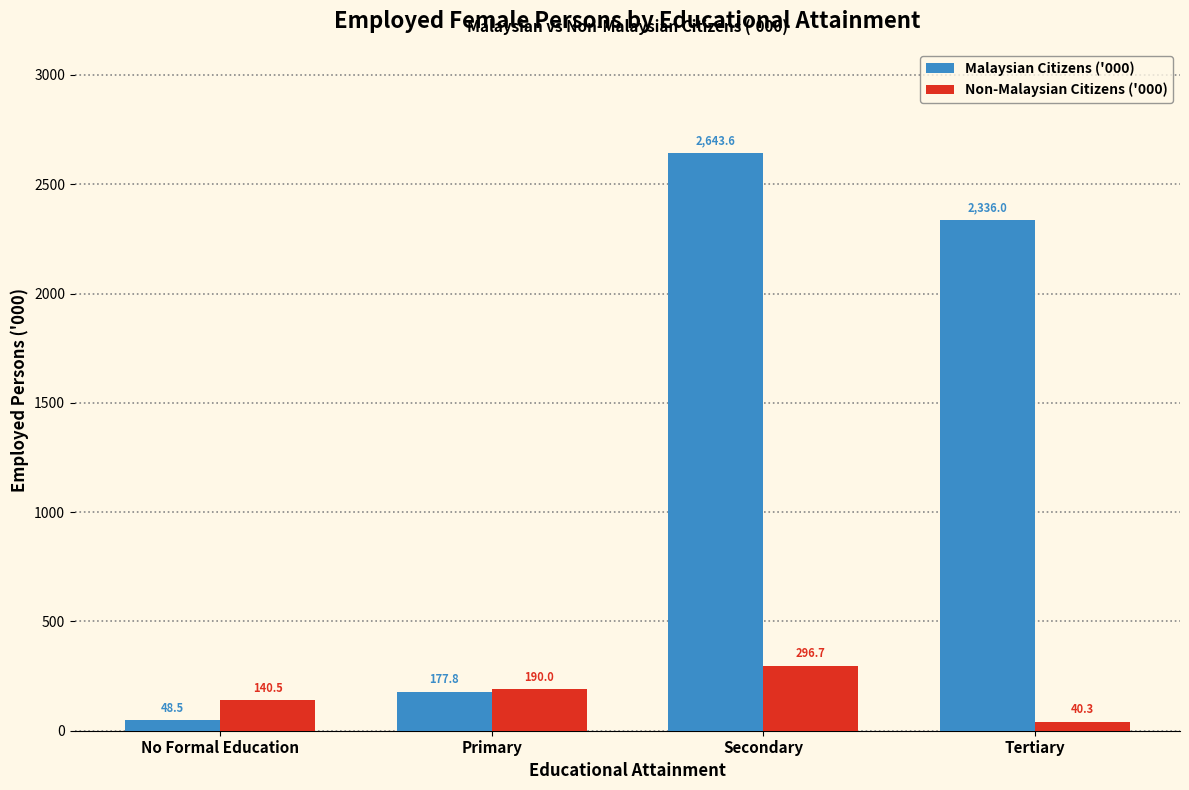

Reading right to left, list all the values displayed in this chart.

Malaysian Citizens ('000): 2336.0	2643.6	177.8	48.5
Non-Malaysian Citizens ('000): 40.3	296.7	190.0	140.5